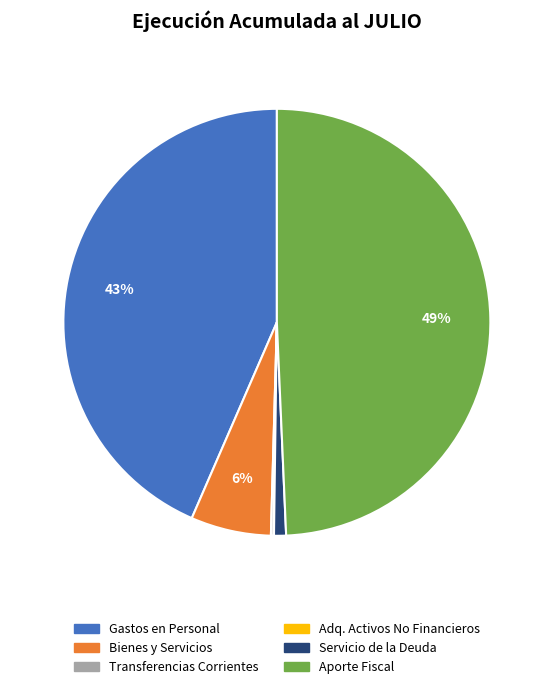

Is there any slice that represents more than half of the pie?

No